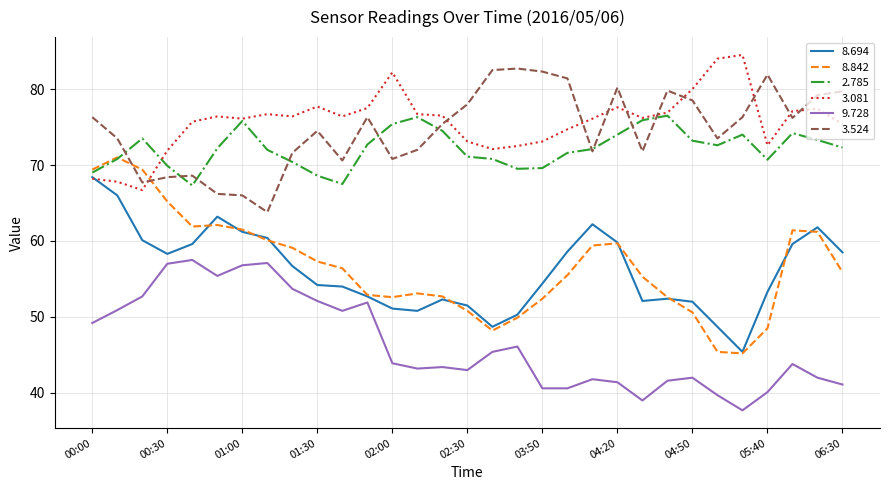

In 8.842, how many points are higher than both neighbors (excluding endpoints)?

5